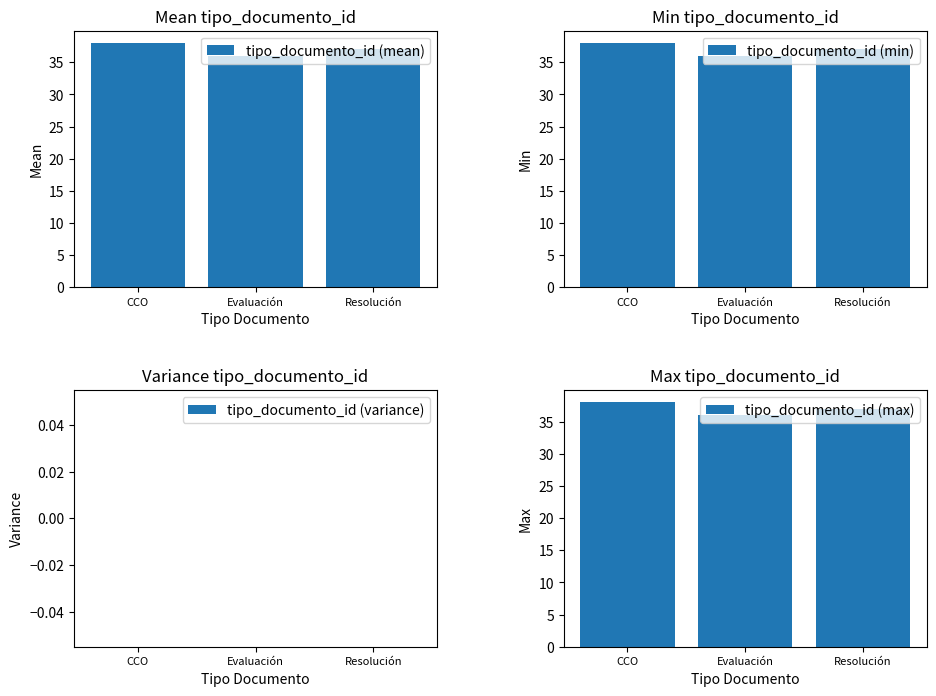

What position from the left is Resolución?

3